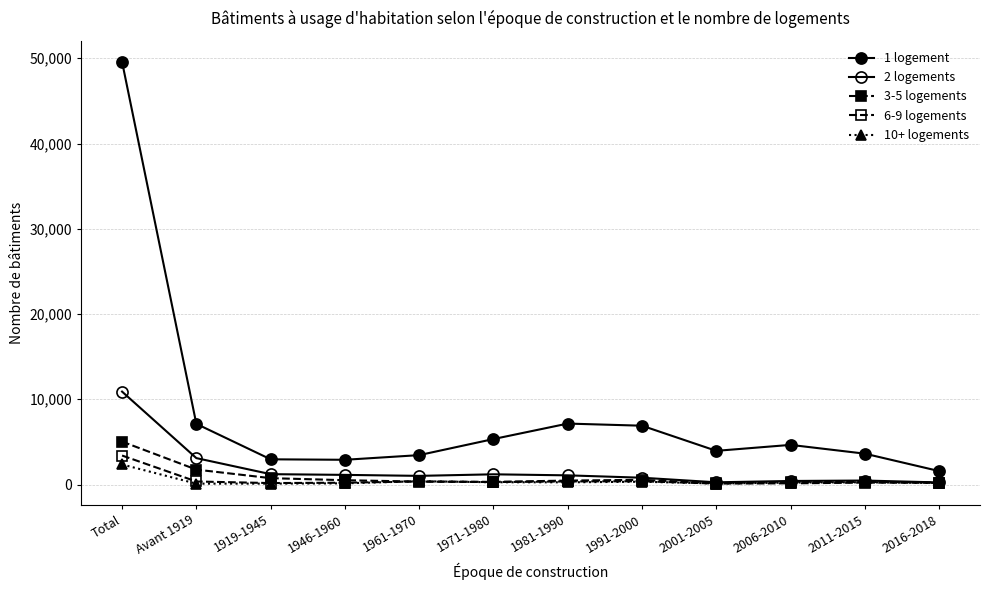

Read the 1 logement value at 2006-2010.

4648